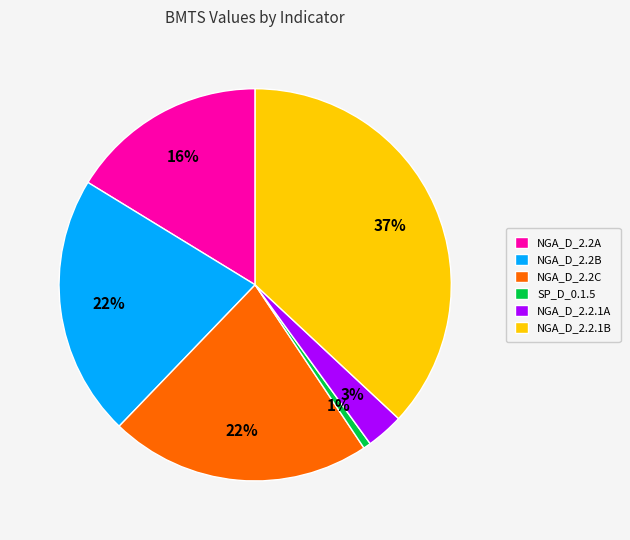

What is the smallest slice in the pie chart?

SP_D_0.1.5